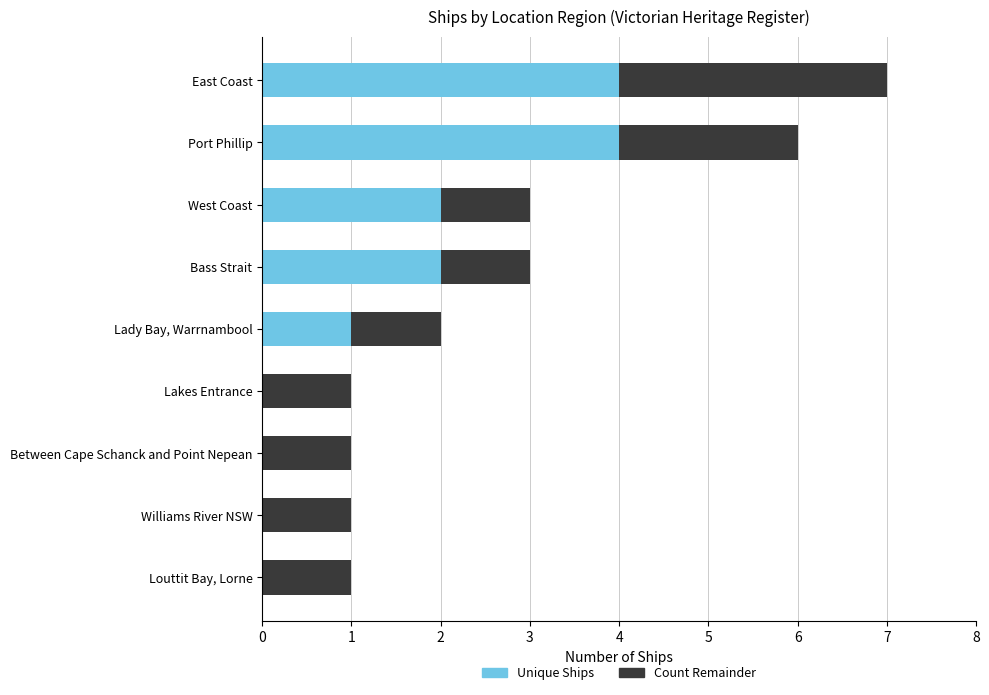

What is the highest value of the Unique Ships series?

4